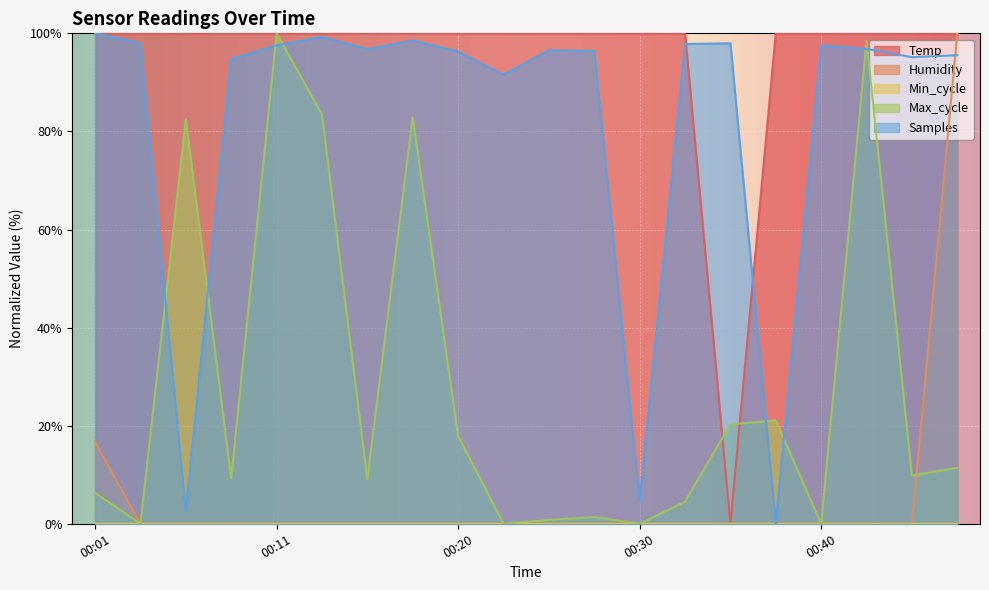

Which series has the largest total across all categories?

Temp